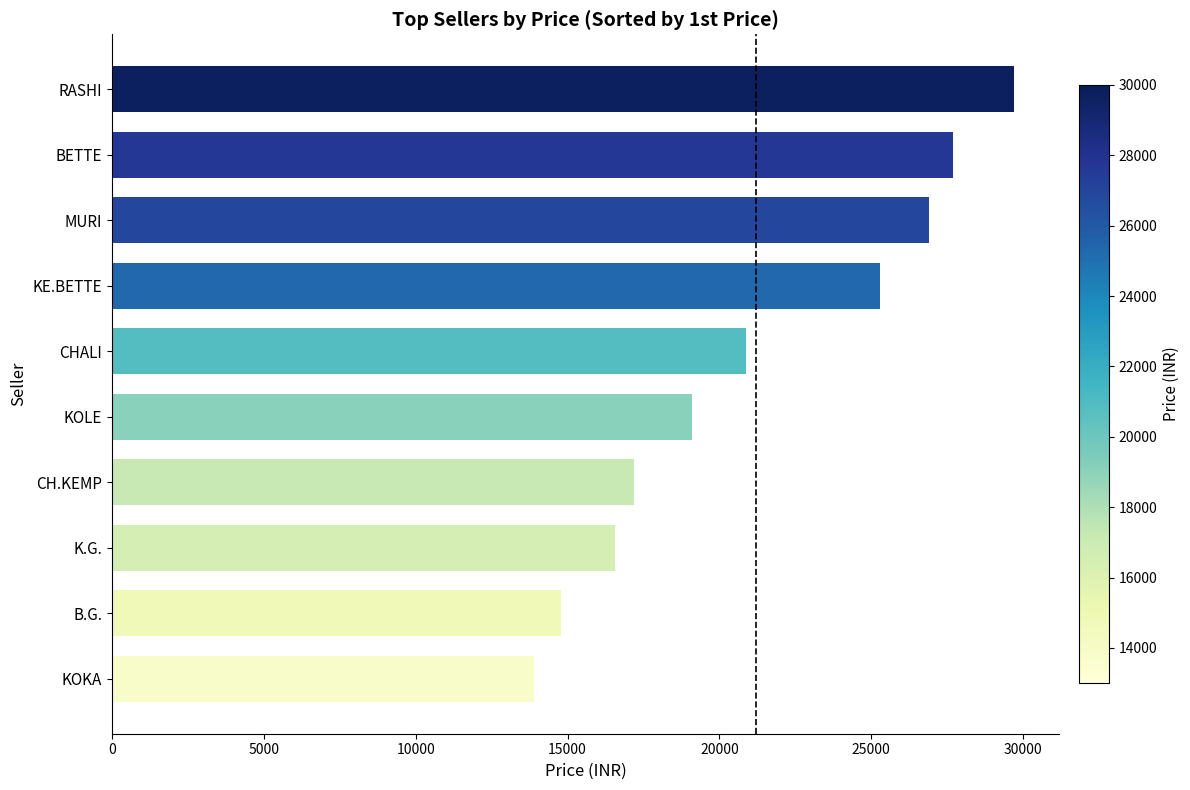

What is the difference between the second highest and minimum values?

13810